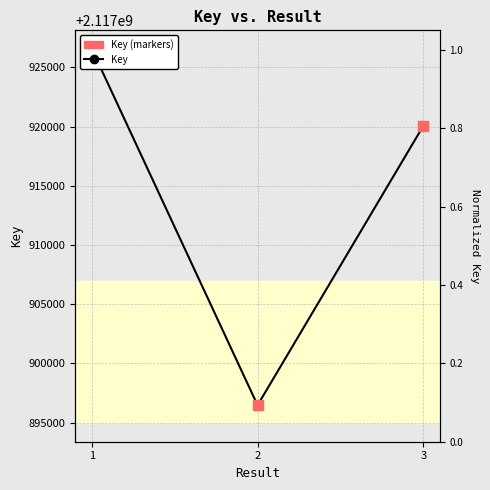

Which series contains the lowest Y value?

Key